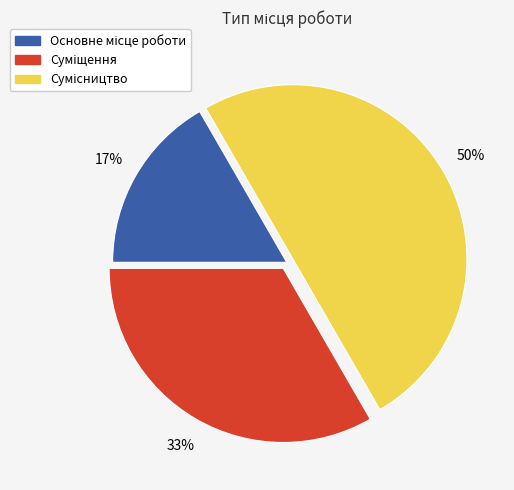

How many slices are in this pie chart?

3